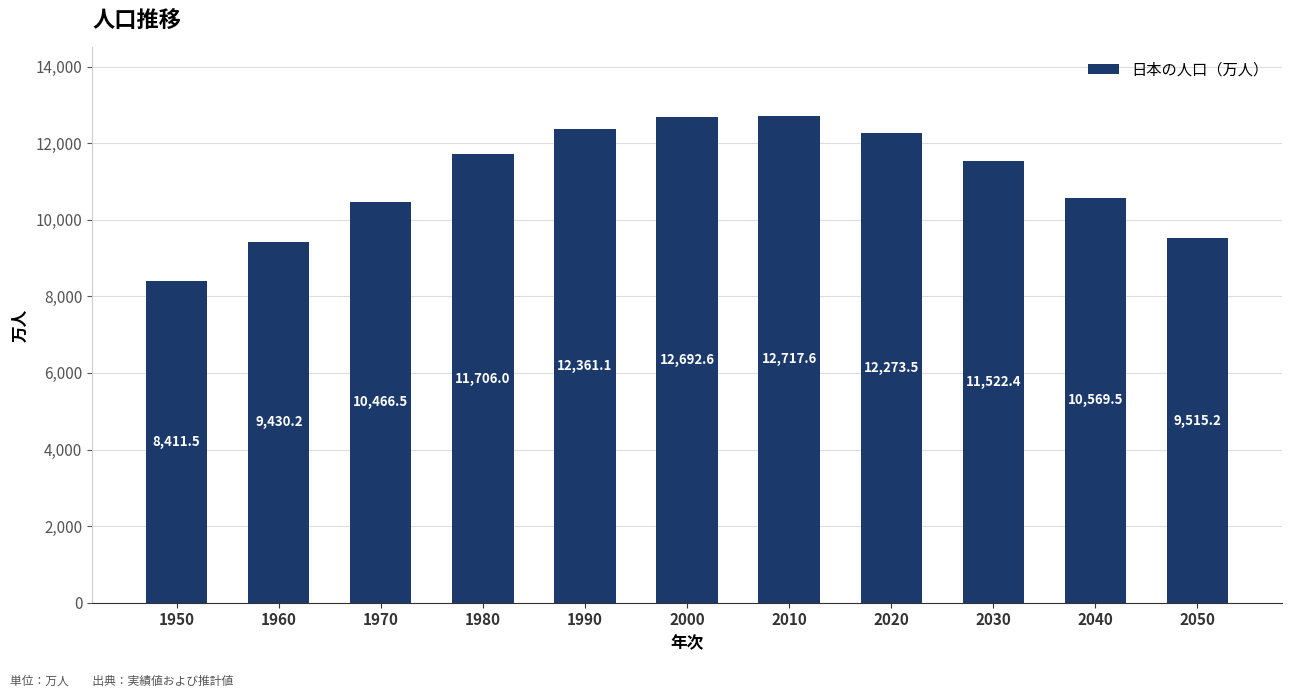

At which label is the value closest to 10564?

2040